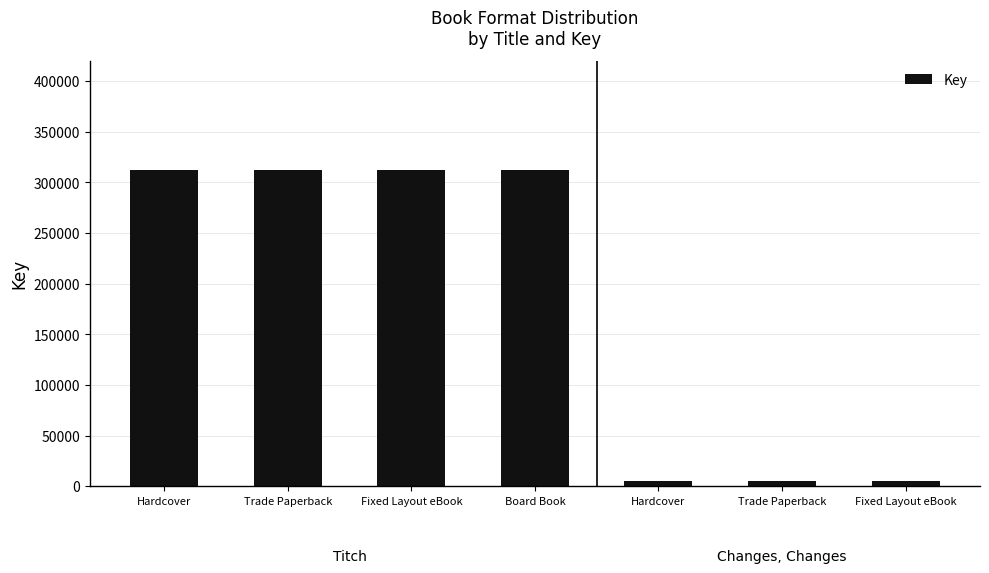

Rank the categories by value from lowest to highest.

Hardcover, Trade Paperback, Fixed Layout eBook, Hardcover, Trade Paperback, Fixed Layout eBook, Board Book